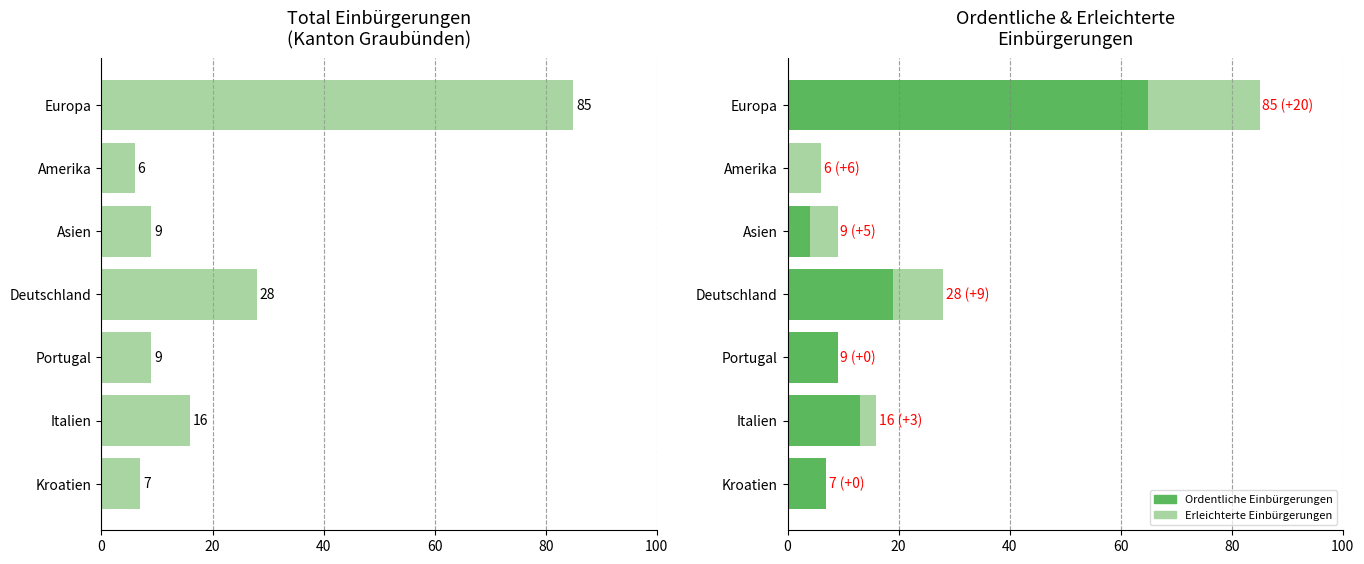

Which series has the largest range (max minus min)?

Total Einbürgerungen